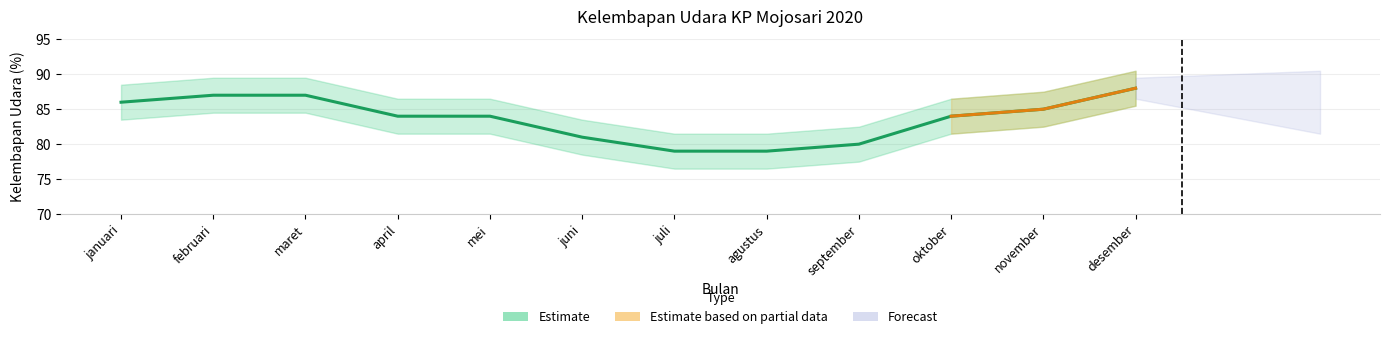

True or false: the data shows 123 at mei.

False